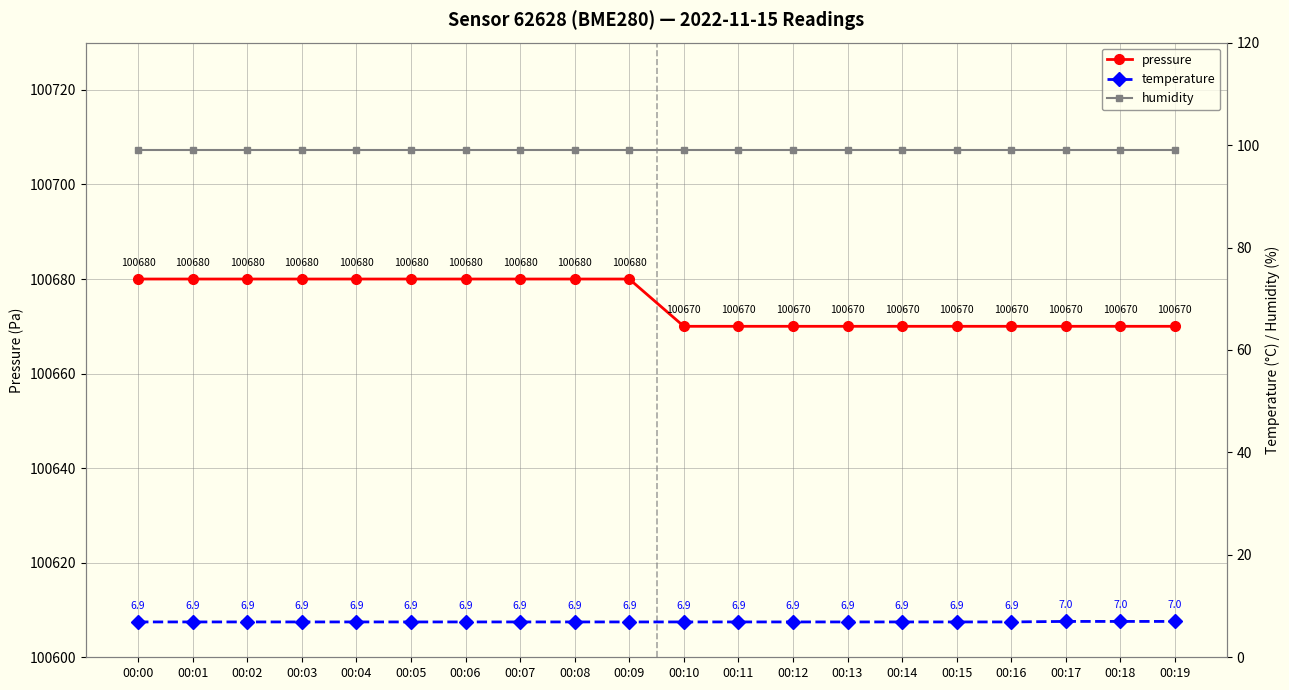

What is the total value across all series at 00:07?

100785.9